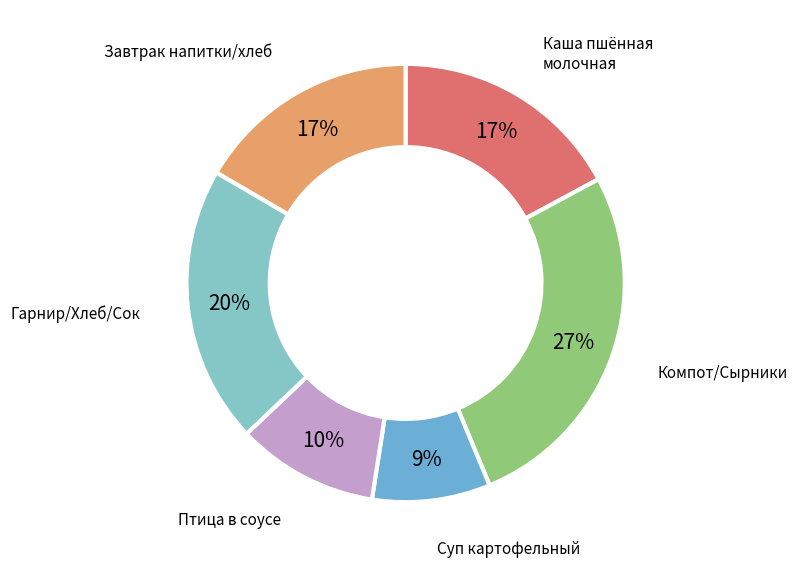

Does any single category account for the majority?

No